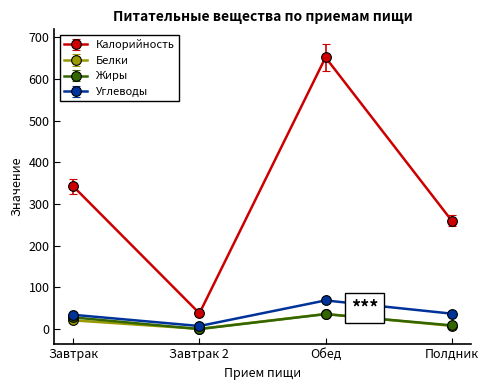

At which category is the sum across all series the highest?

Обед